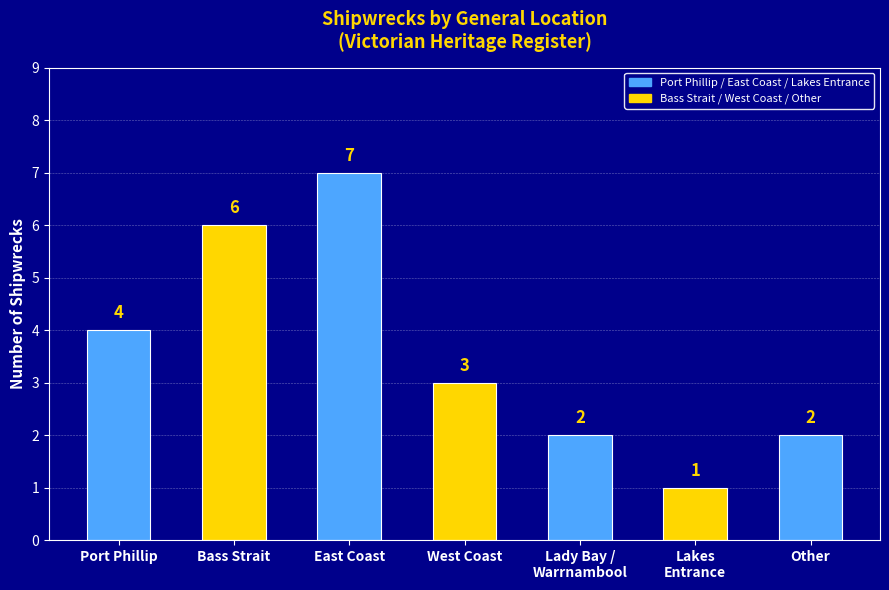

What is the difference between the maximum and minimum values?

6